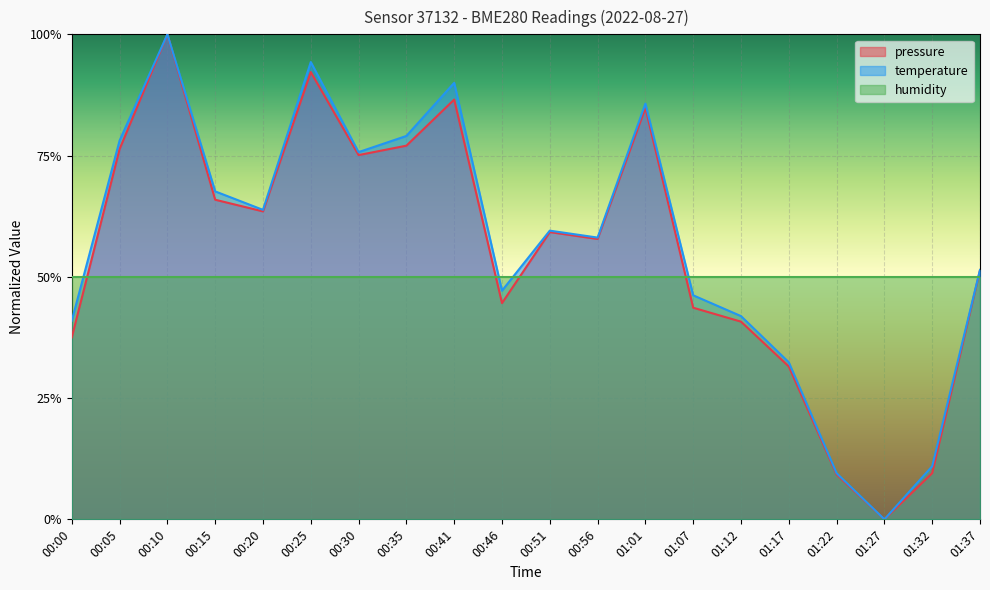

Rank the series at 00:41 from highest to lowest value.

temperature, pressure, humidity